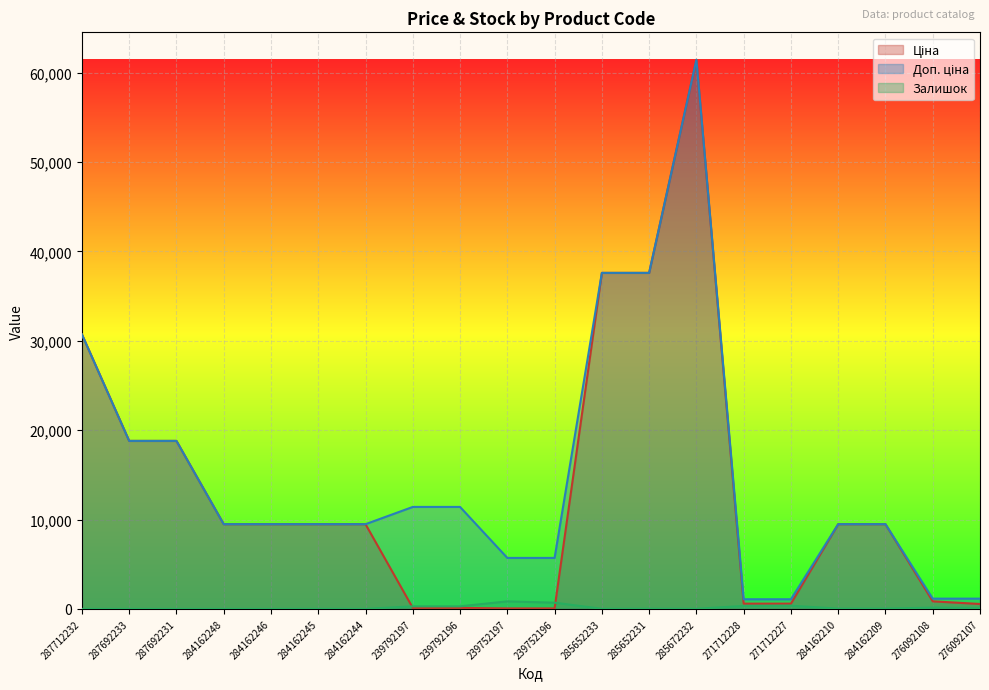

What is the label of the 12th point from the left?

285652233